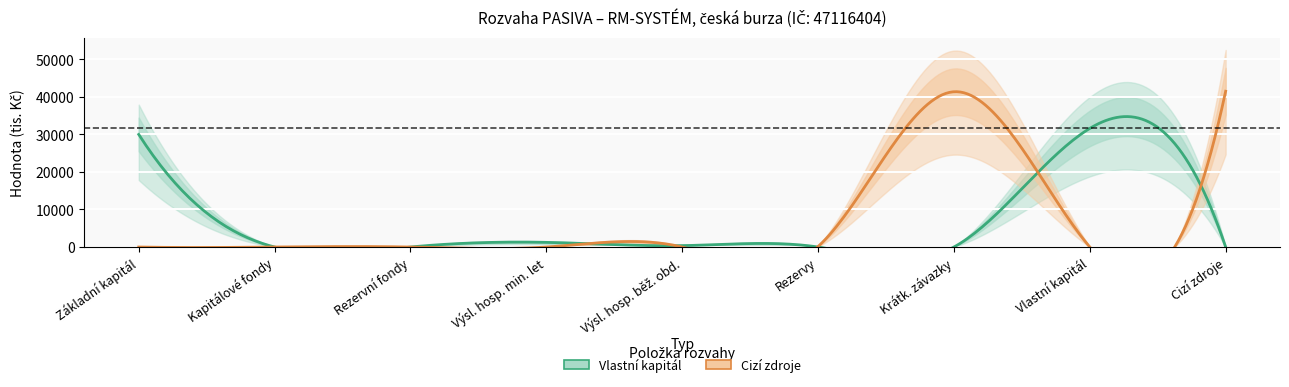

What is the sum of the Rezervy values at Výsledek hospodaření minulých let and Základní kapitál?

133